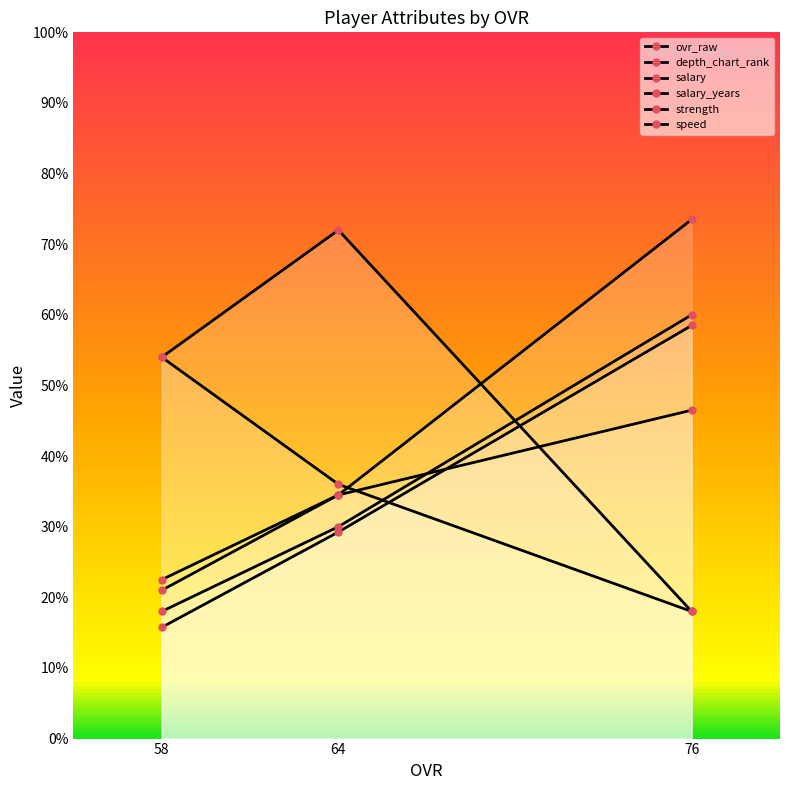

Which series has the widest spread of values?

salary_years